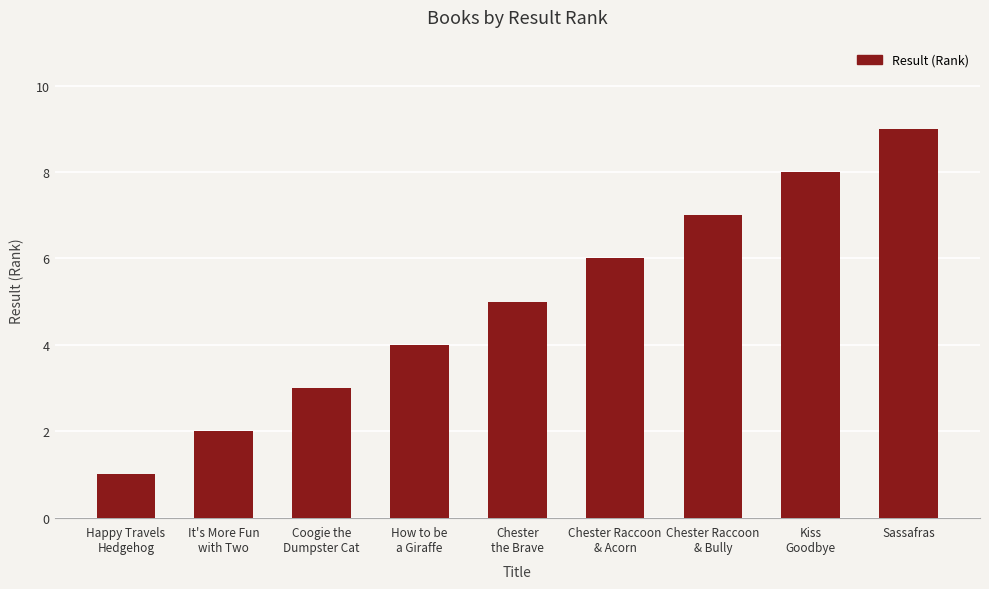

List the labels in order of value, smallest first.

Happy Travels
Hedgehog, It's More Fun
with Two, Coogie the
Dumpster Cat, How to be
a Giraffe, Chester
the Brave, Chester Raccoon
& Acorn, Chester Raccoon
& Bully, Kiss
Goodbye, Sassafras